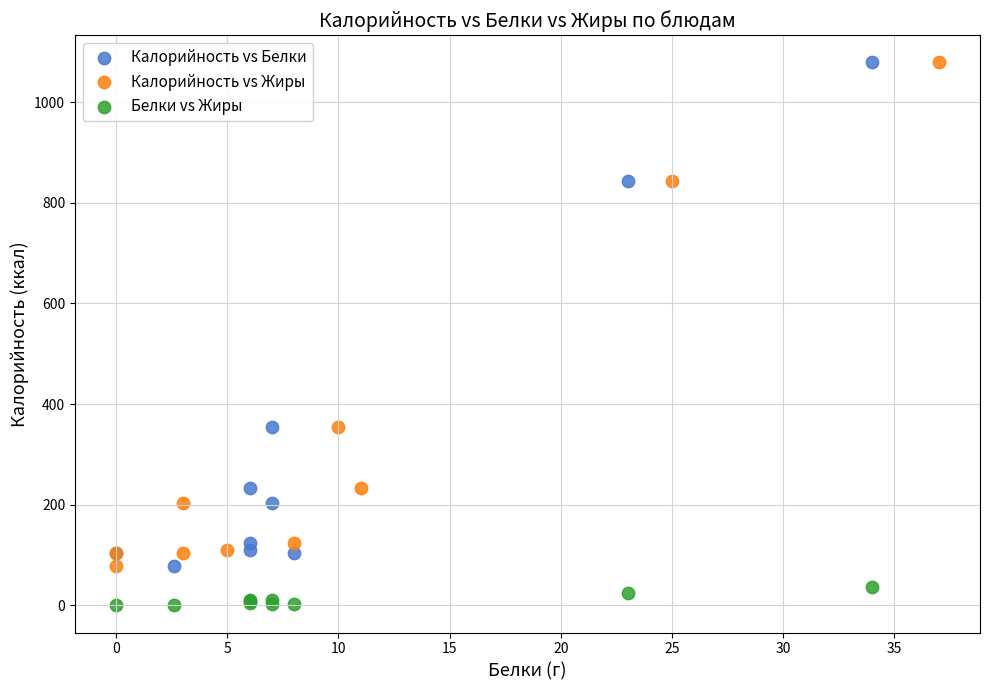

Which series contains the lowest Y value?

Белки vs Жиры